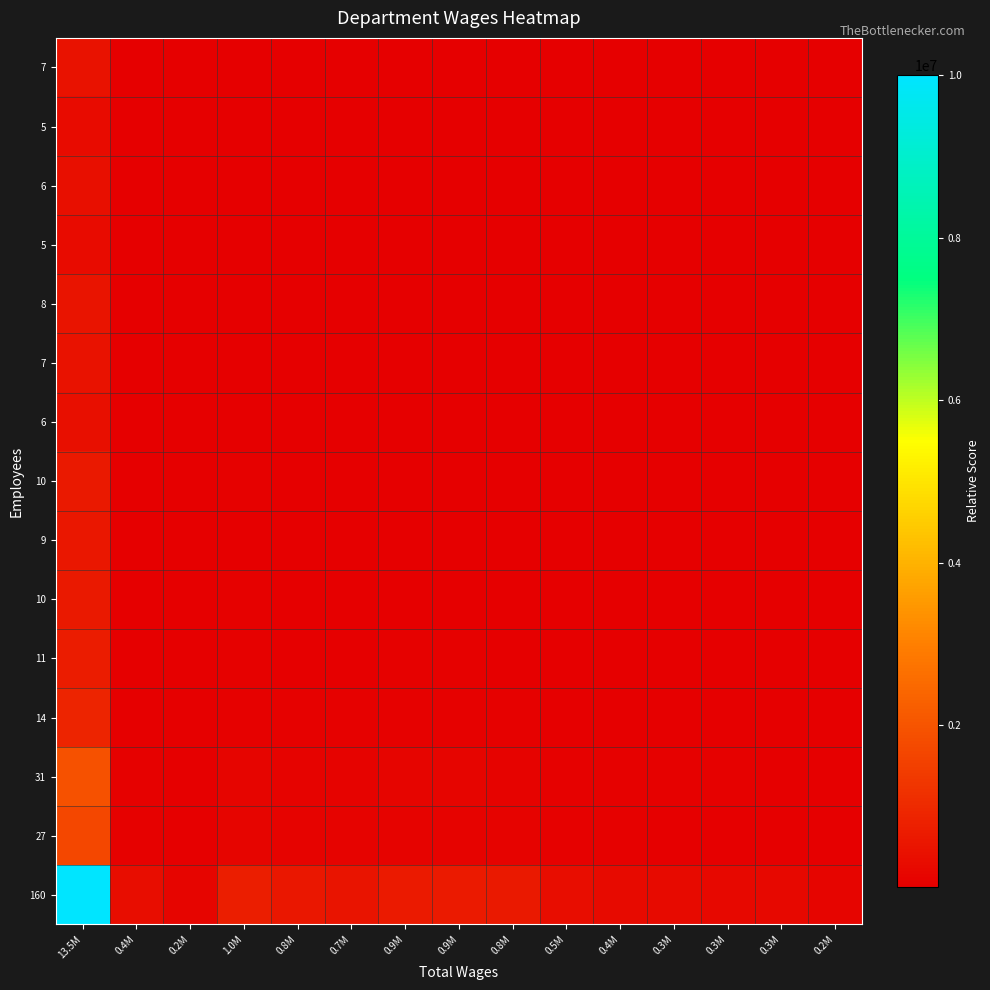

At how many categories does at least one series exceed 8015545?

1